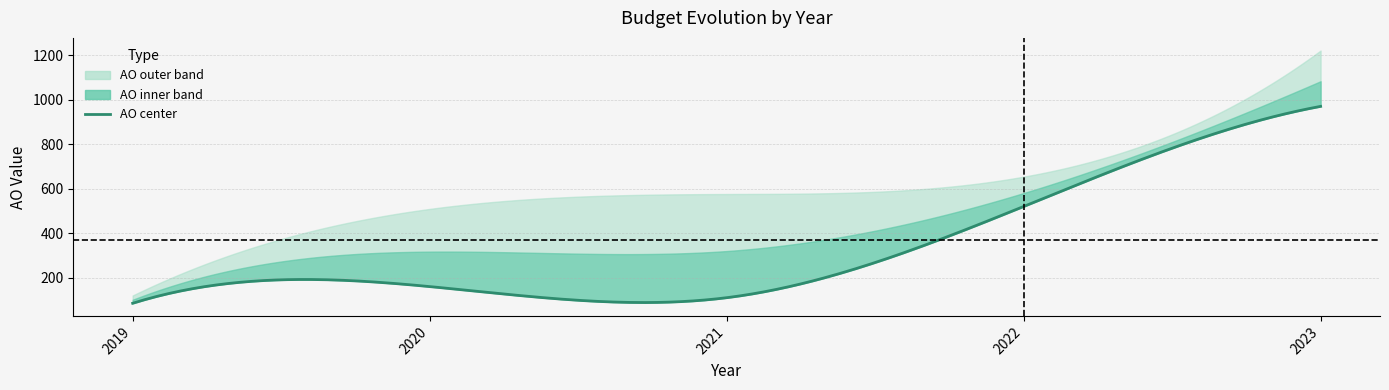

What is the value of the AO point at the 1st from the left?

85